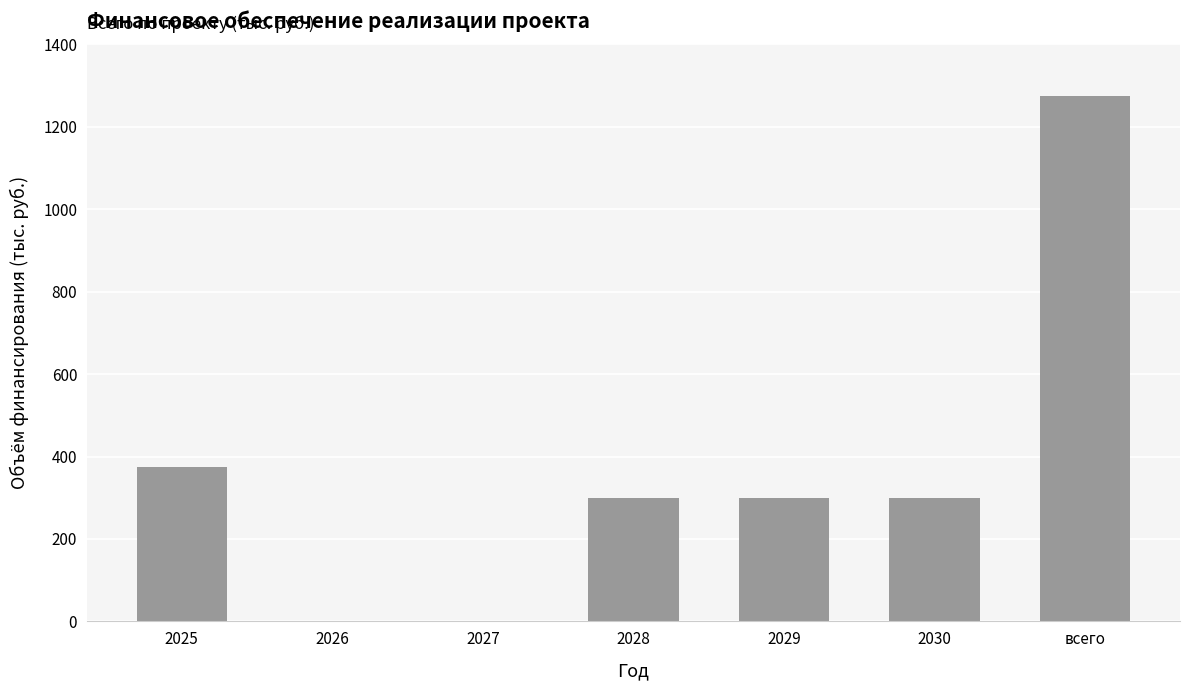

Are the bars grouped side by side (vs. stacked)?

No